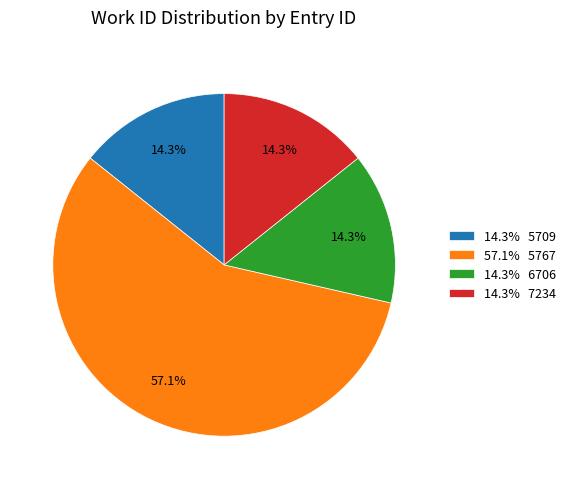

Does 14.3% 7234 account for over 50% of the chart?

No